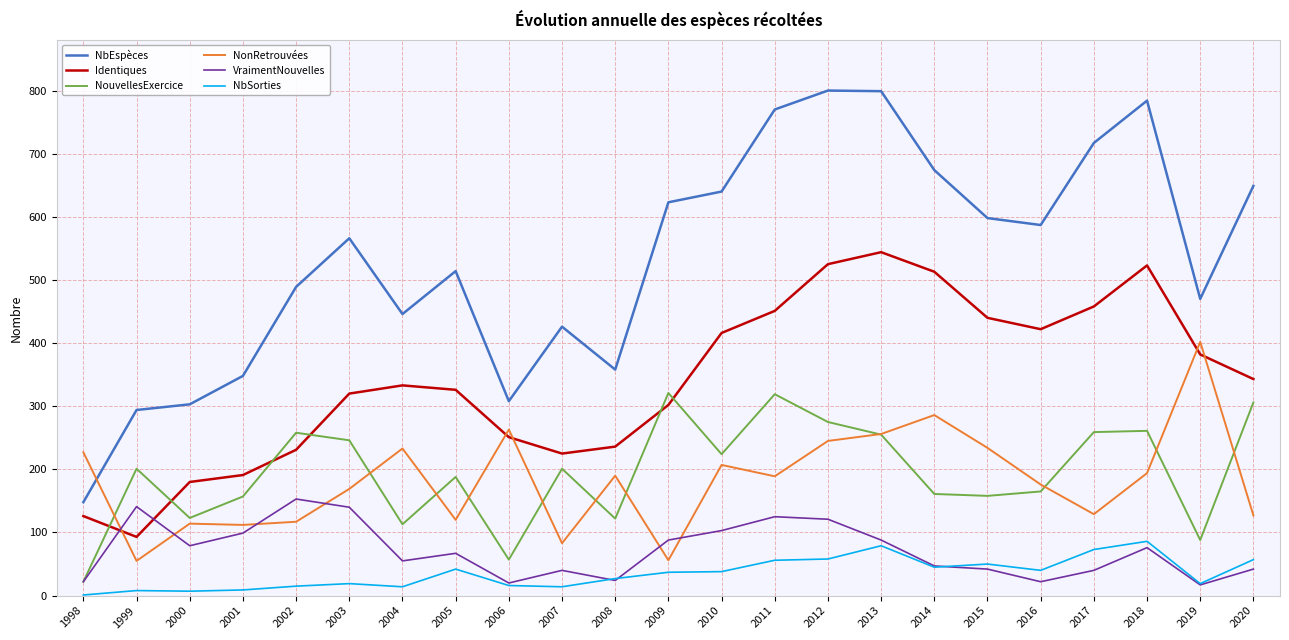

What is the difference between the maximum and minimum values in the Identiques series?

451